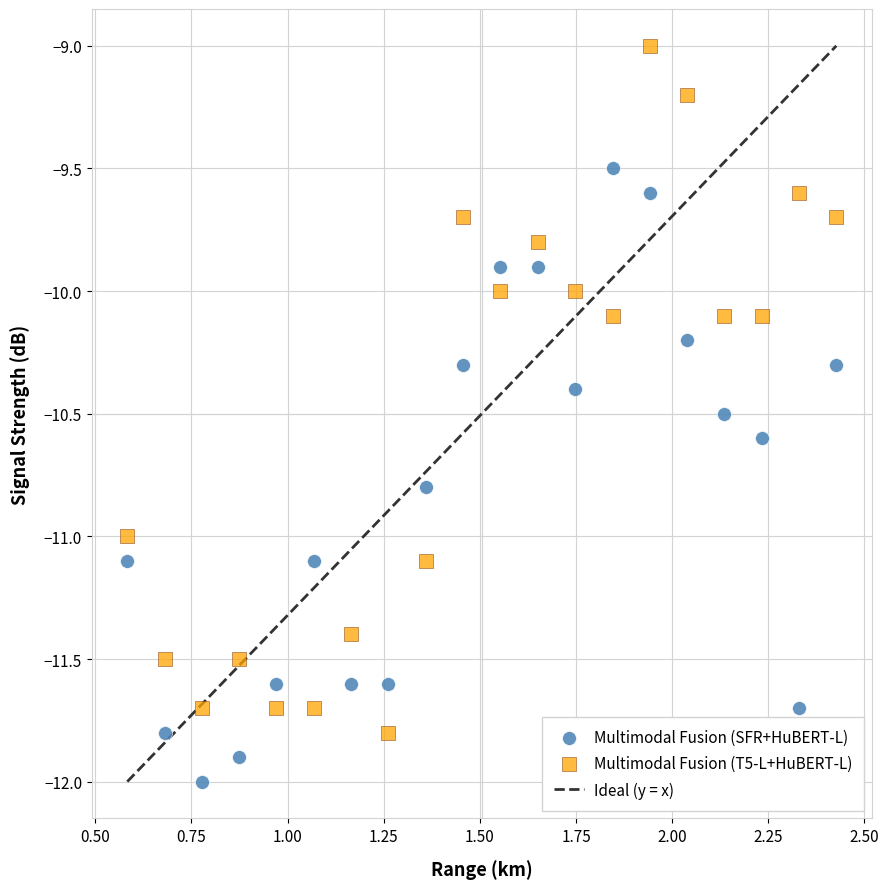

Which series reaches the maximum Y coordinate?

Multimodal Fusion (T5-L+HuBERT-L)